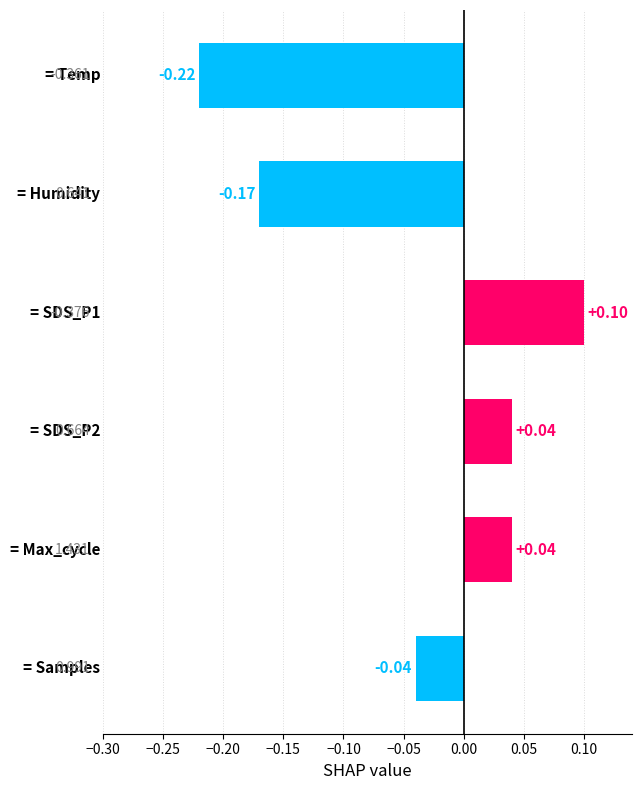

What is the difference between the maximum and minimum values?

0.3